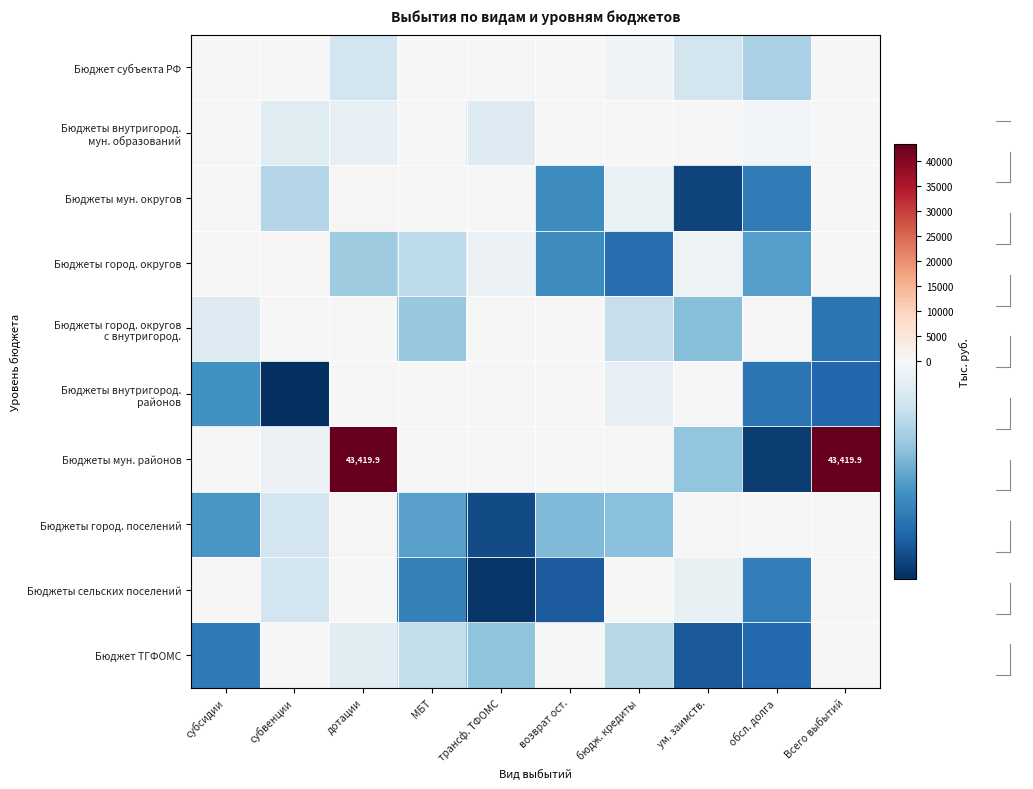

The value of Бюджет субъекта РФ at обсл. долга is -161.4. True or false?

True